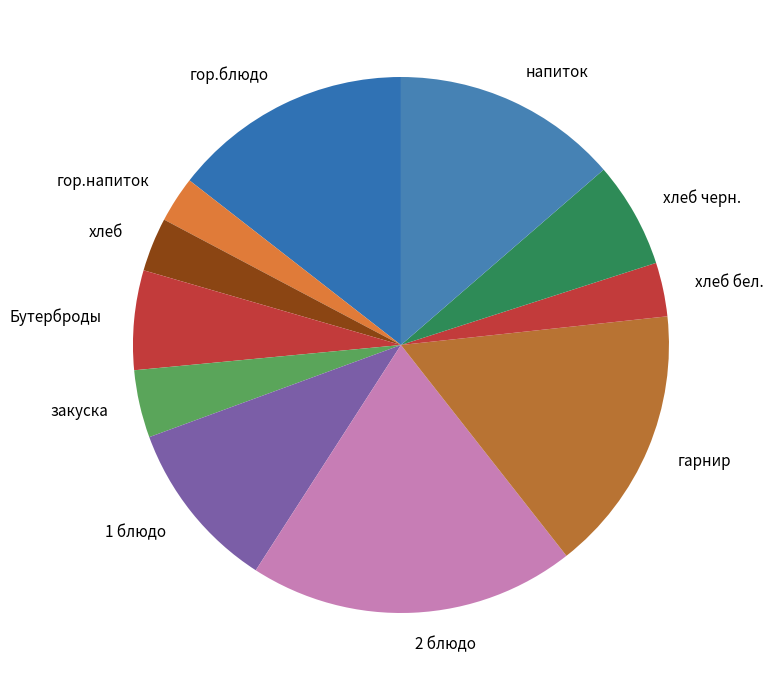

Is it true that Бутерброды is 1% of the pie?

False